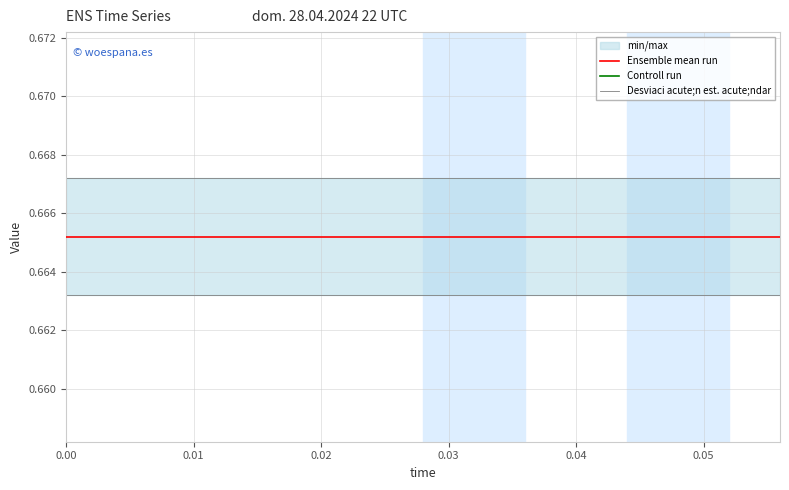

True or false: Ensemble mean run and Desviaci acute;n est. acute;ndar cross at least once.

False